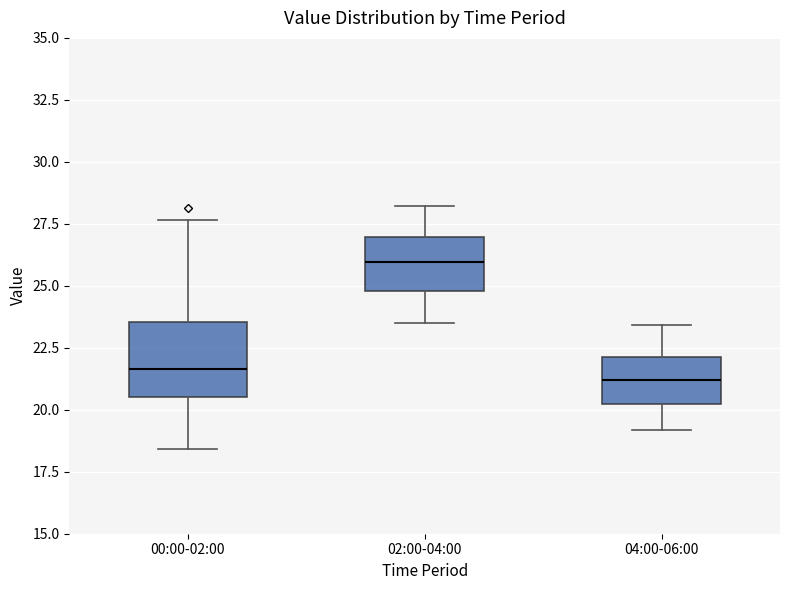

Reading left to right, read every box against the y-axis: the position of its median line, the range the box covers, and the ends of its whiskers. The values are not printed on the chart, so give them approximately, as read against the axis.

00:00-02:00: median 21.5, box 20.5 to 23.5, whiskers 18.5 to 27.5
02:00-04:00: median 26.0, box 25.0 to 27.0, whiskers 23.5 to 28.0
04:00-06:00: median 21.0, box 20.5 to 22.0, whiskers 19.0 to 23.5